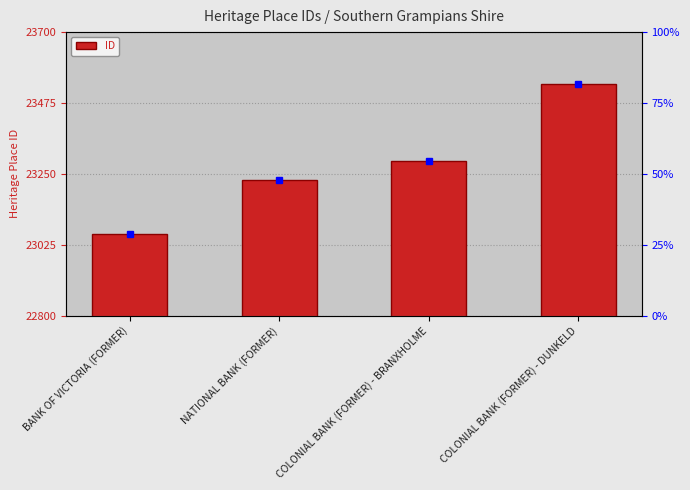

List the labels in order of value, largest first.

COLONIAL BANK (FORMER) - DUNKELD, COLONIAL BANK (FORMER) - BRANXHOLME, NATIONAL BANK (FORMER), BANK OF VICTORIA (FORMER)